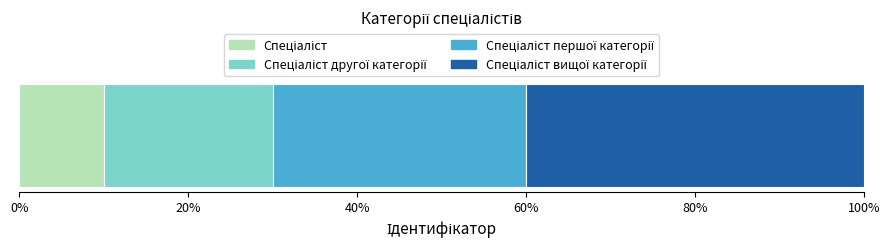

What is the label of the 4th bar from the right?

Спеціаліст